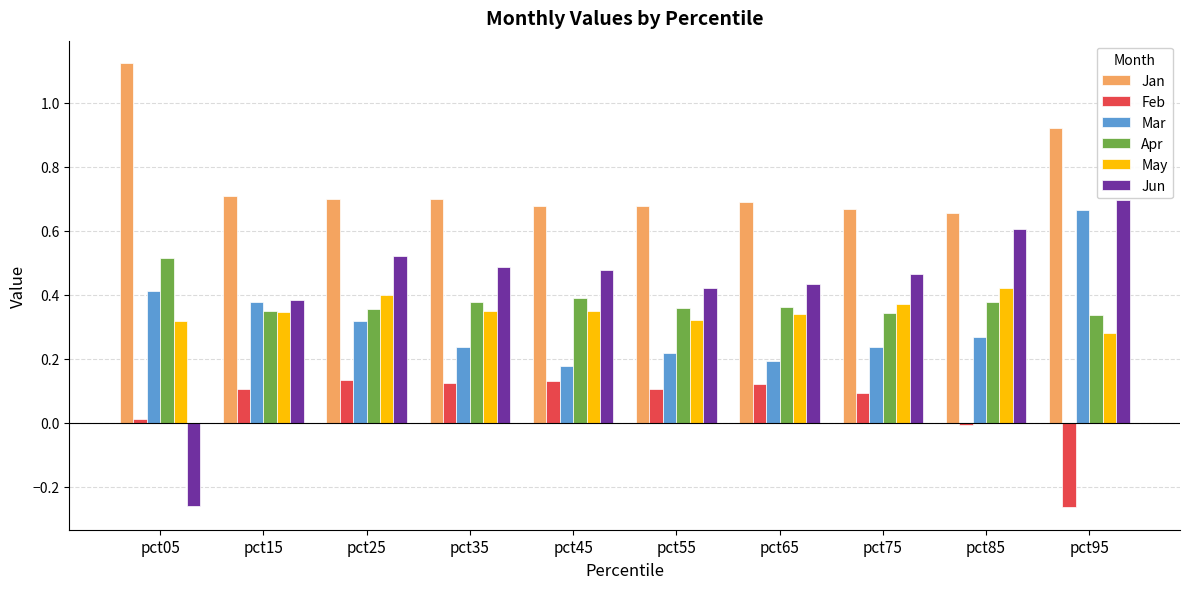

Which category has the highest value in the Jun series?

pct95